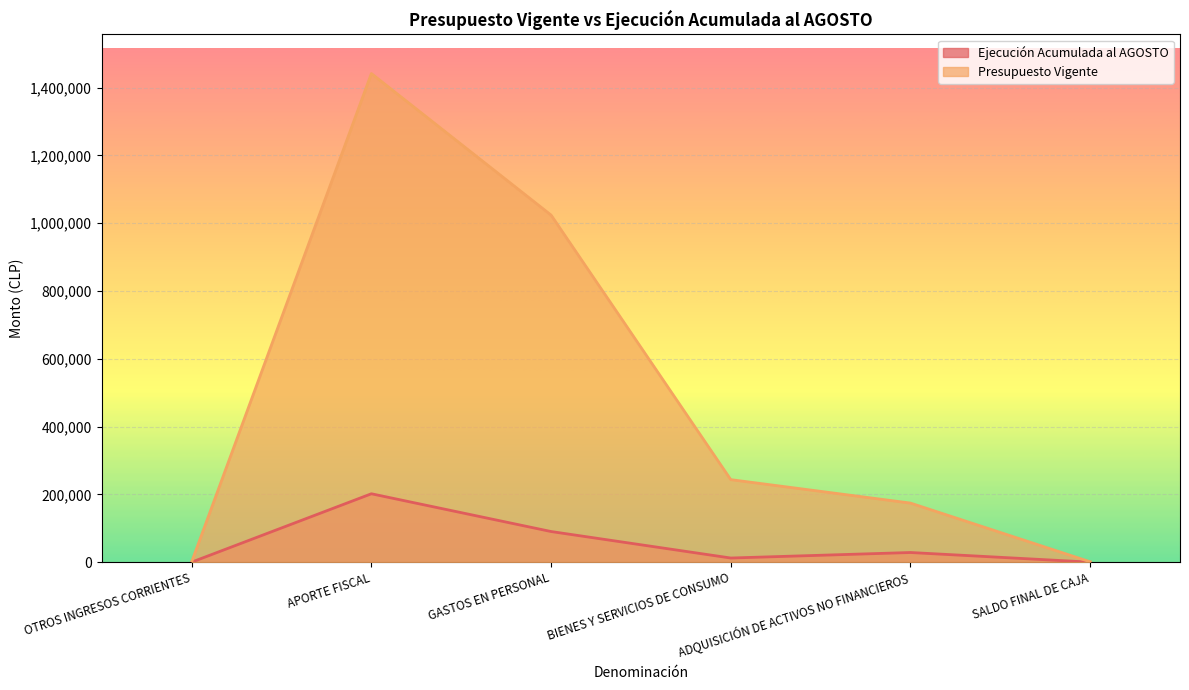

Which label corresponds to the smallest value in the chart?

OTROS INGRESOS CORRIENTES